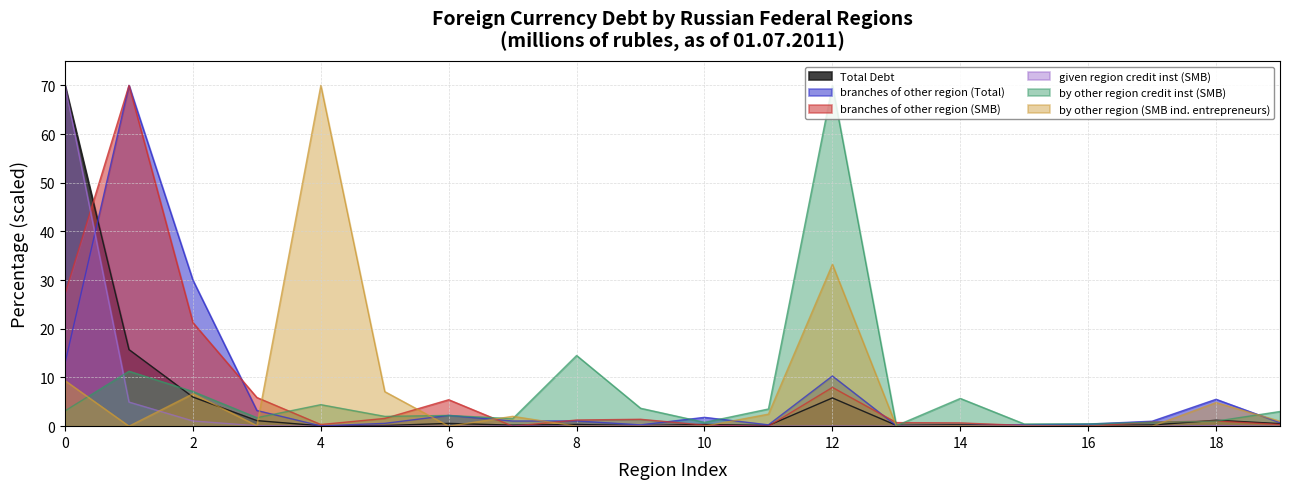

How many data points in branches of other region (SMB) are less than 1?

10